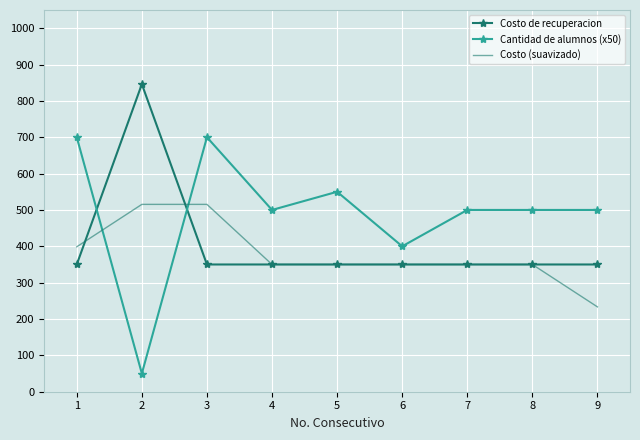

What is the greatest value displayed?

846.0